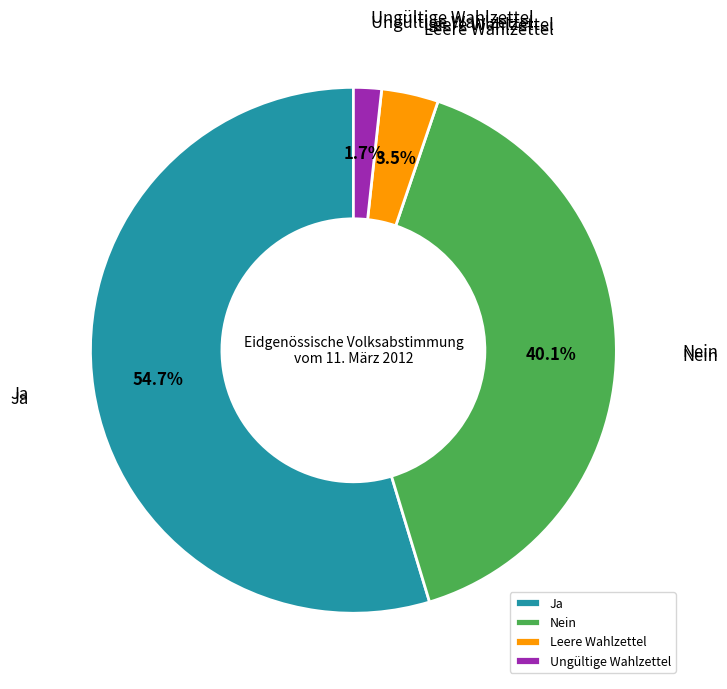

Do Leere Wahlzettel and Nein together represent more than half of the pie?

No